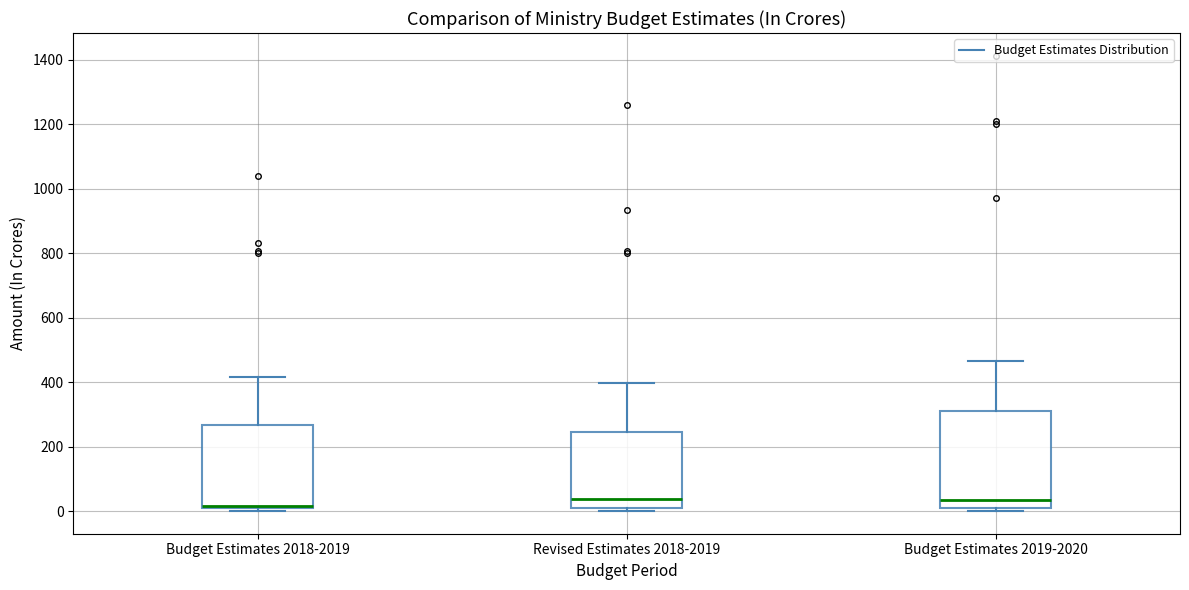

Which box is the tallest, from its lower edge to its upper edge?

Budget Estimates 2019-2020